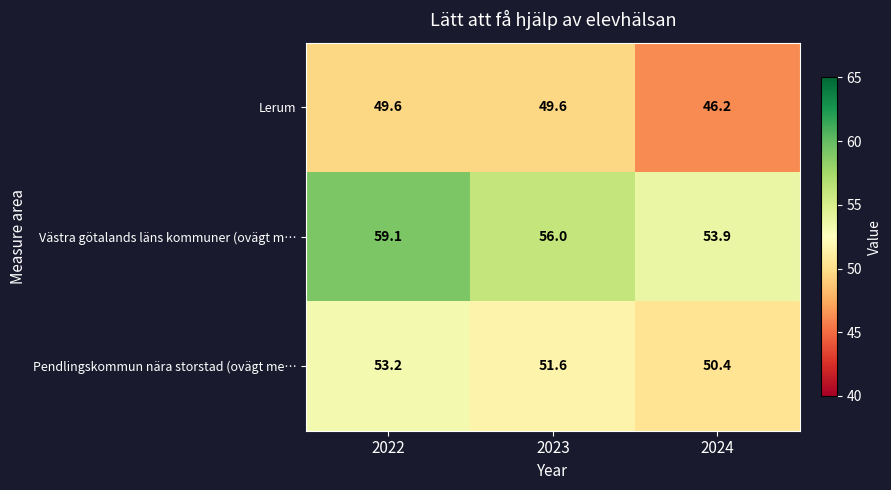

What is the difference between the highest and lowest values at 2023?

6.4